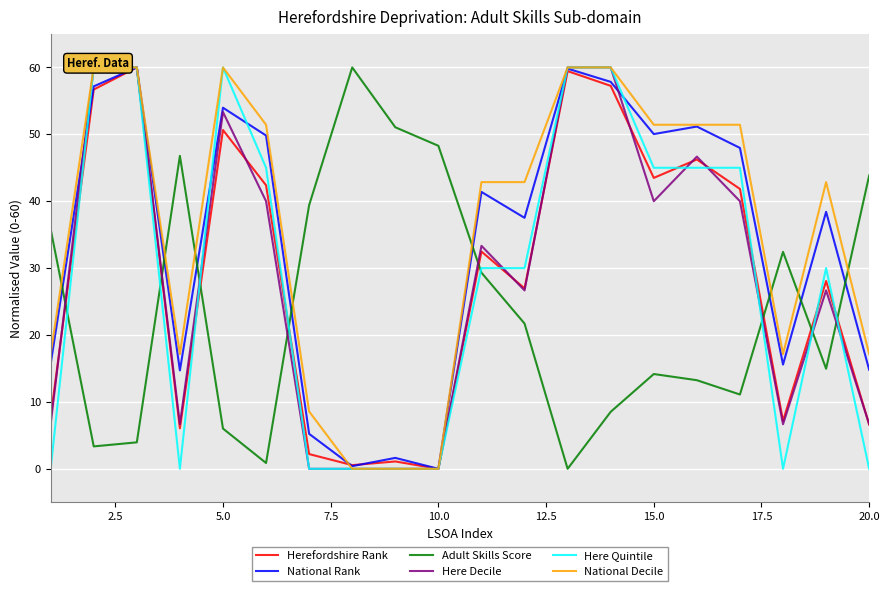

How many intersections are there between Herefordshire Rank and Adult Skills Score?

8